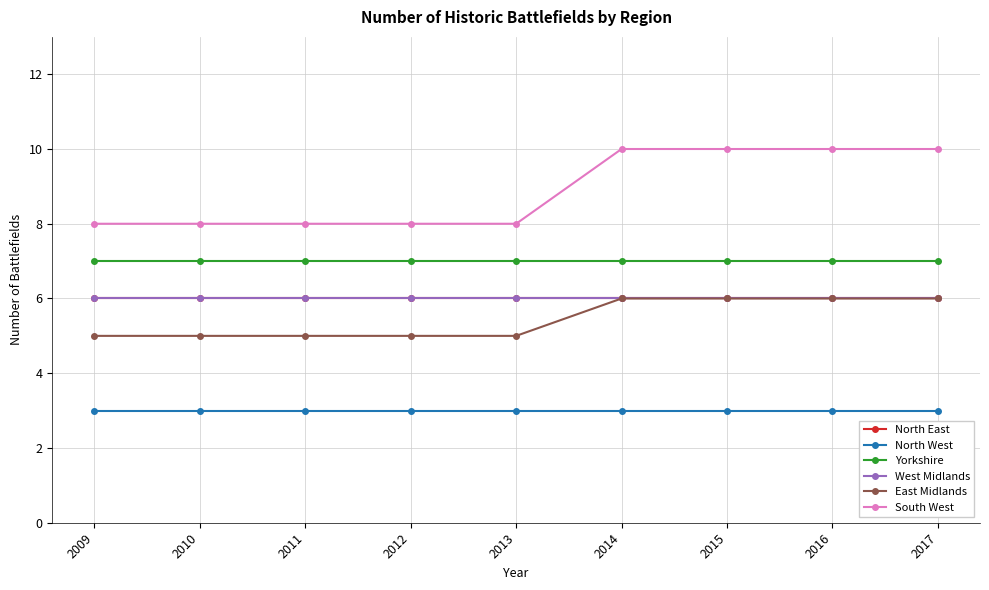

Reading left to right, transcribe all the data shown in this chart.

North East: 6	6	6	6	6	6	6	6	6
North West: 3	3	3	3	3	3	3	3	3
Yorkshire: 7	7	7	7	7	7	7	7	7
West Midlands: 6	6	6	6	6	6	6	6	6
East Midlands: 5	5	5	5	5	6	6	6	6
South West: 8	8	8	8	8	10	10	10	10